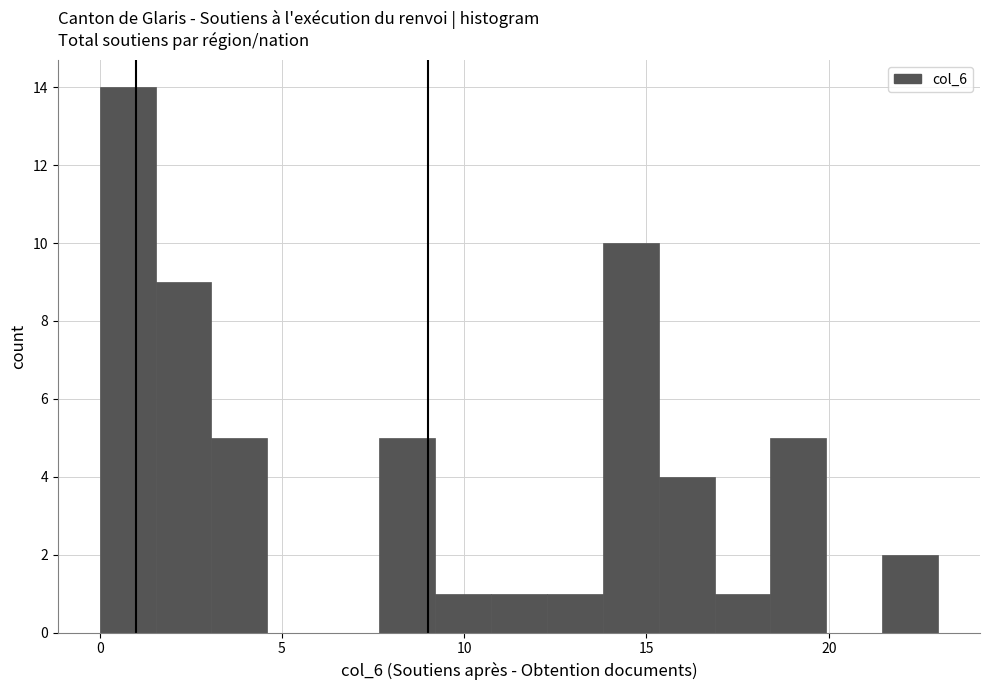

Around what value on the x-axis is the tallest bar? Give the approximate position of its centre, as read against the axis.

1.0